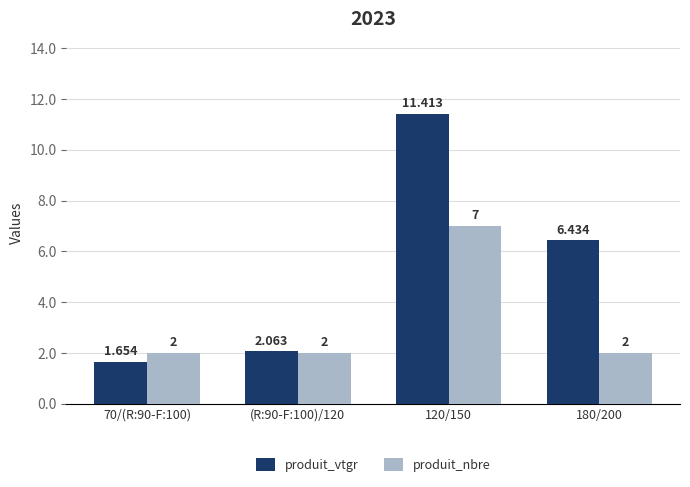

The produit_vtgr series shows 0.7 at (R:90-F:100)/120. True or false?

False